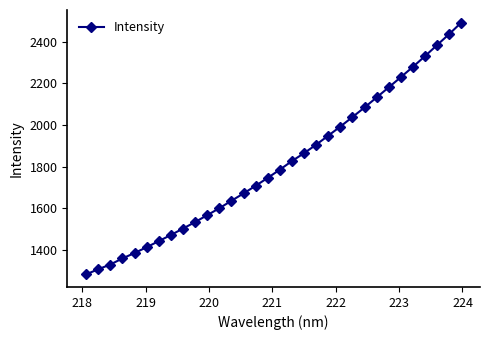

What is the difference between the maximum and second lowest values?

1185.5